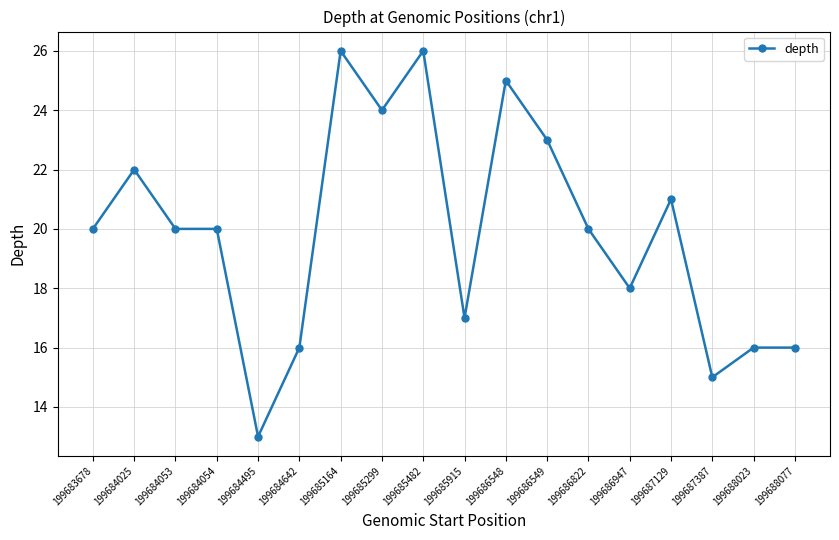

Is this an area chart (filled region under the line)?

No